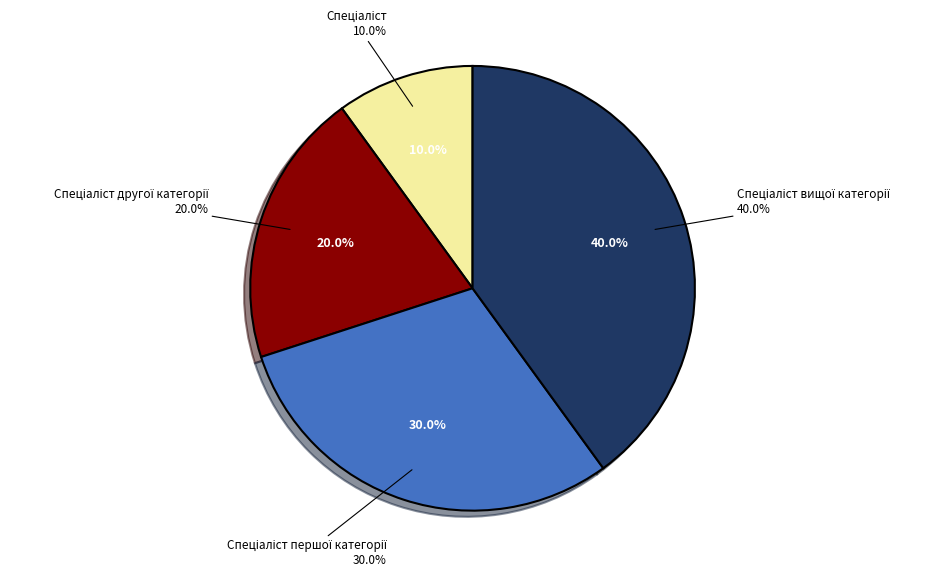

Does Спеціаліст першої категорії represent more than half of the total?

No